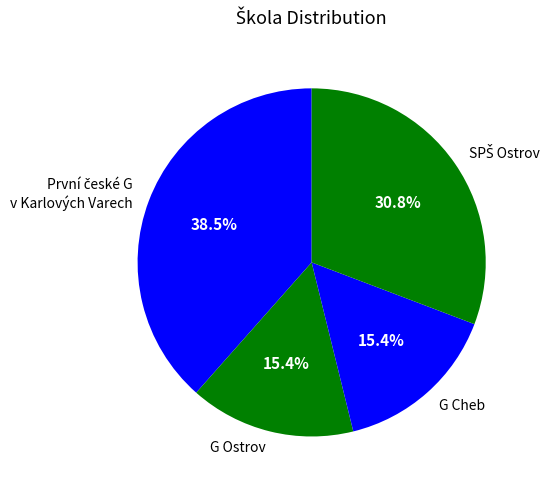

Is there a majority slice in this chart?

No